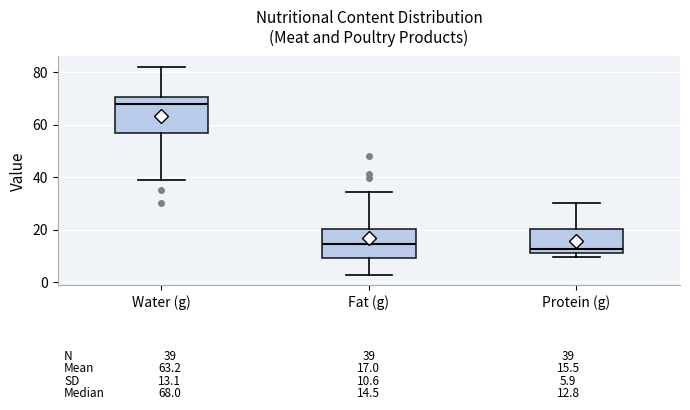

Comparing the boxes themselves (not the whiskers), which one is the tallest?

Water (g)